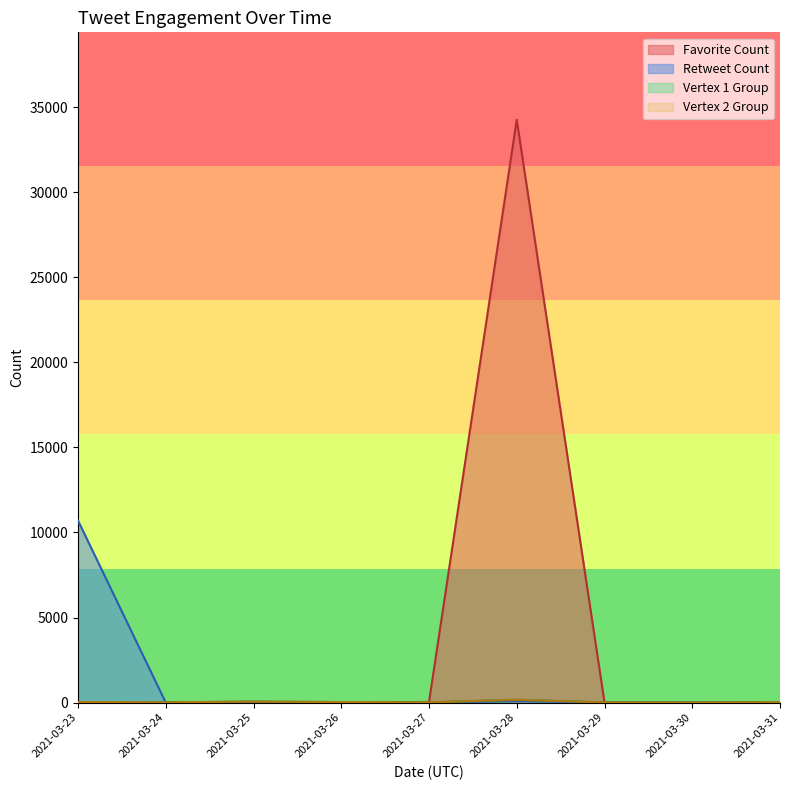

What is the difference between the maximum and second lowest values in the Vertex 1 Group series?

18